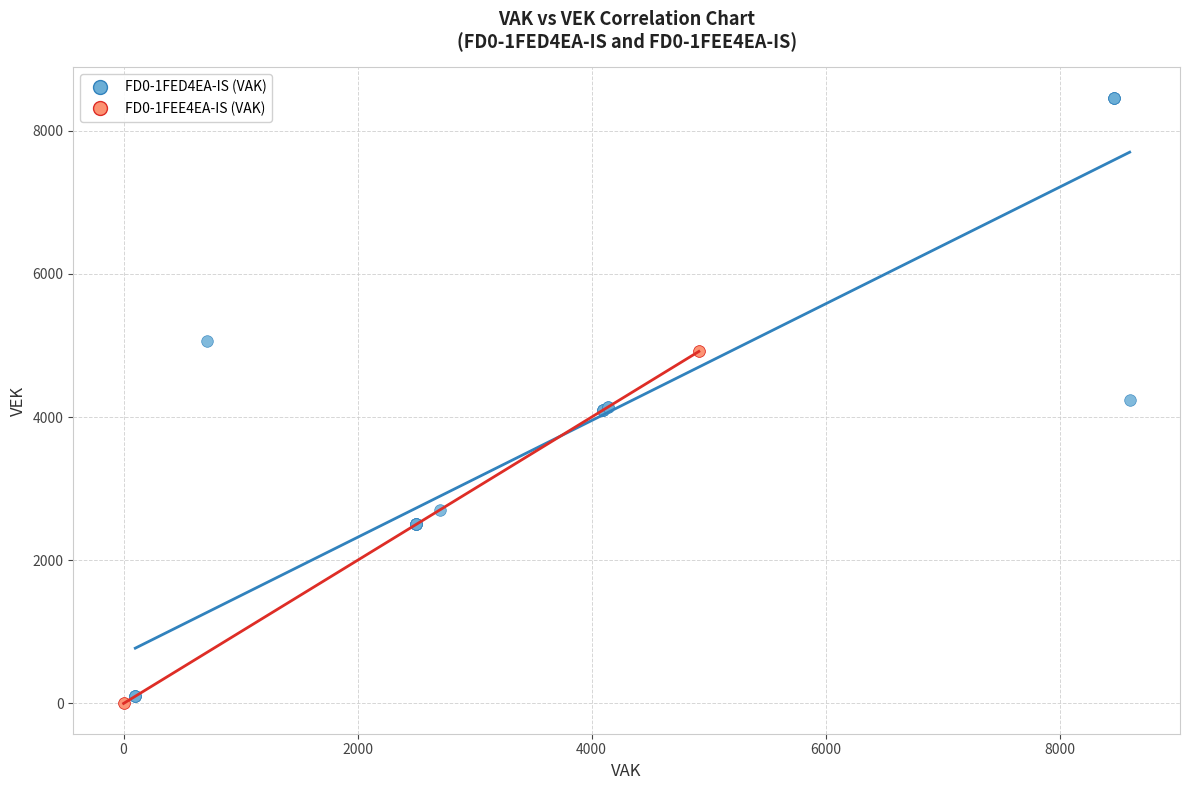

Which series has the widest spread of Y values?

FD0-1FED4EA-IS (VAK)